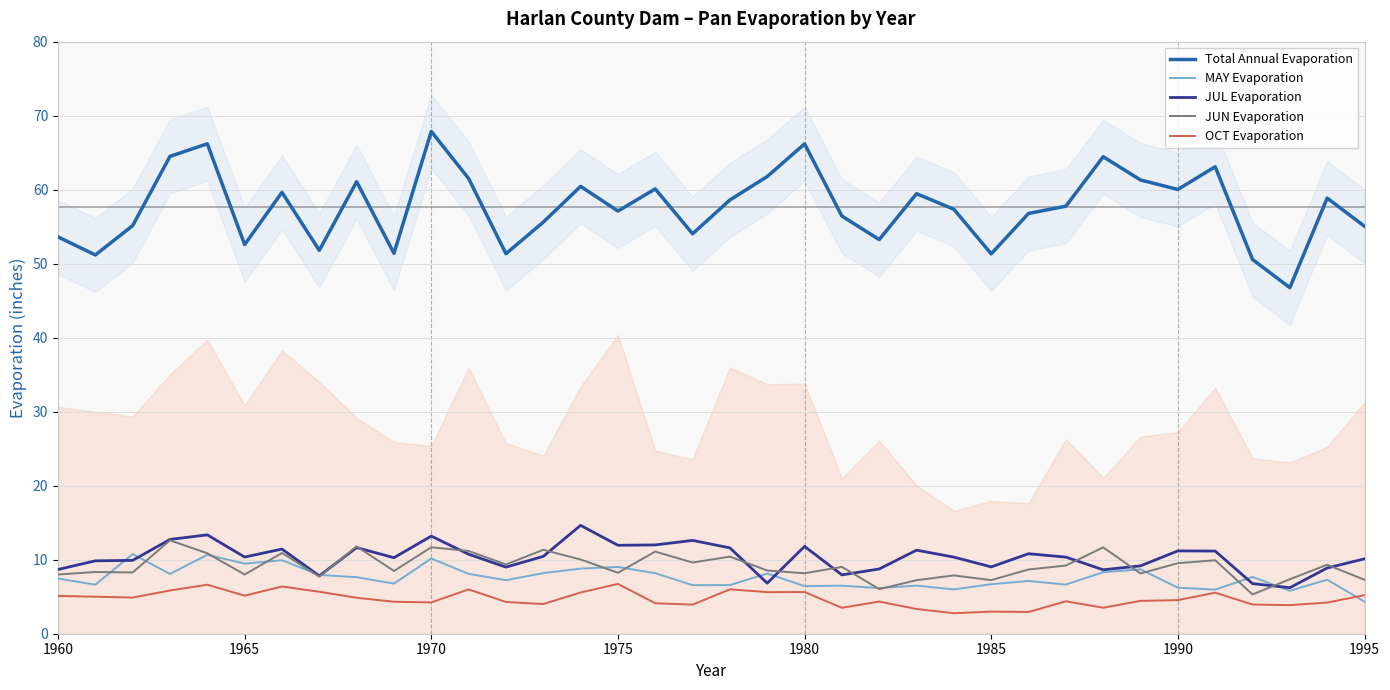

At 16, list the series in order from largest to smallest.

Total Annual Evaporation, JUL Evaporation, JUN Evaporation, MAY Evaporation, OCT Evaporation